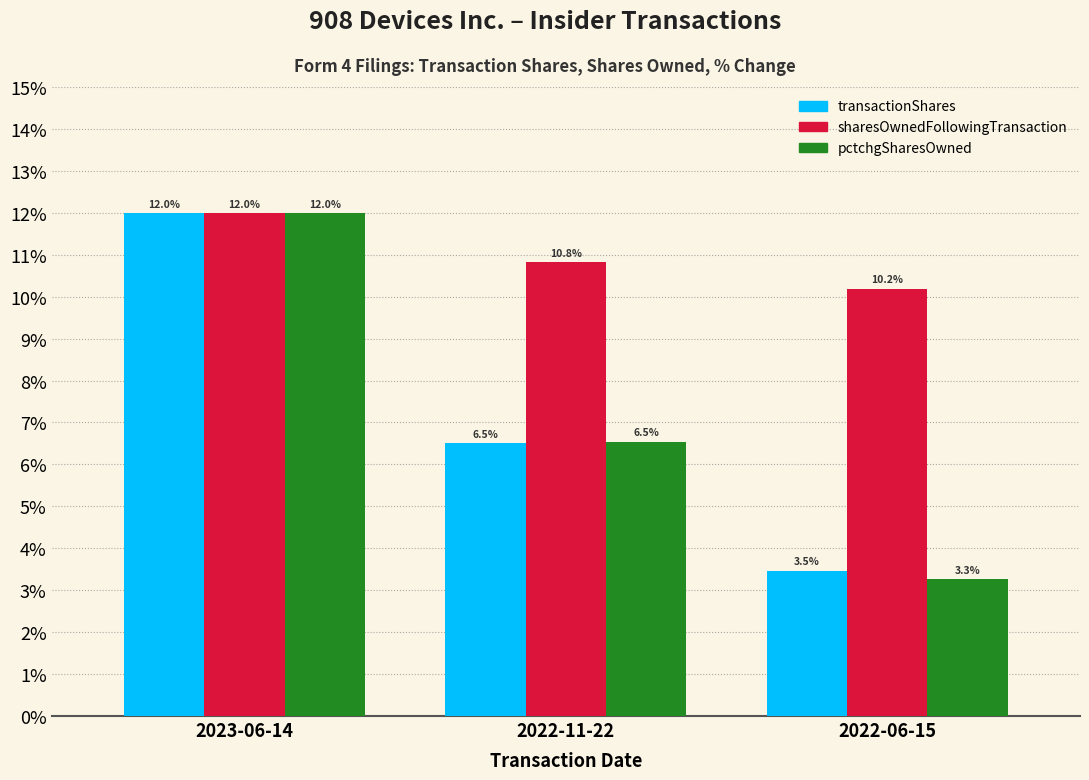

Is the value of sharesOwnedFollowingTransaction at 2022-11-22 greater than the value of pctchgSharesOwned at 2023-06-14?

No